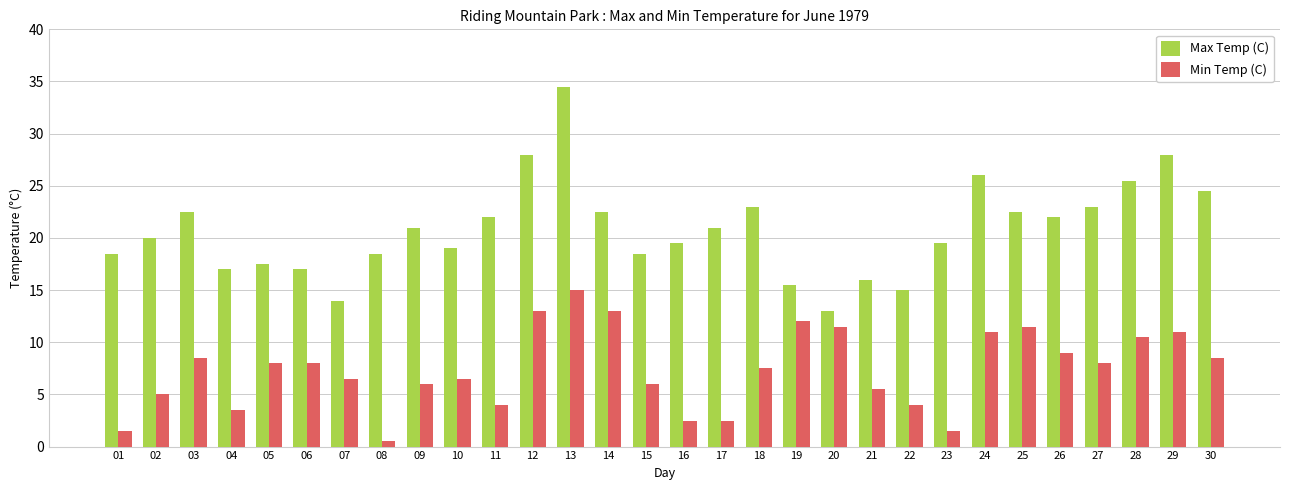

At how many categories does at least one series exceed 32?

1